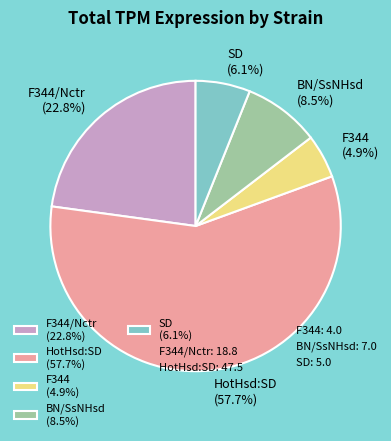

Which category has the biggest portion of the pie?

HotHsd:SD (57.7%)